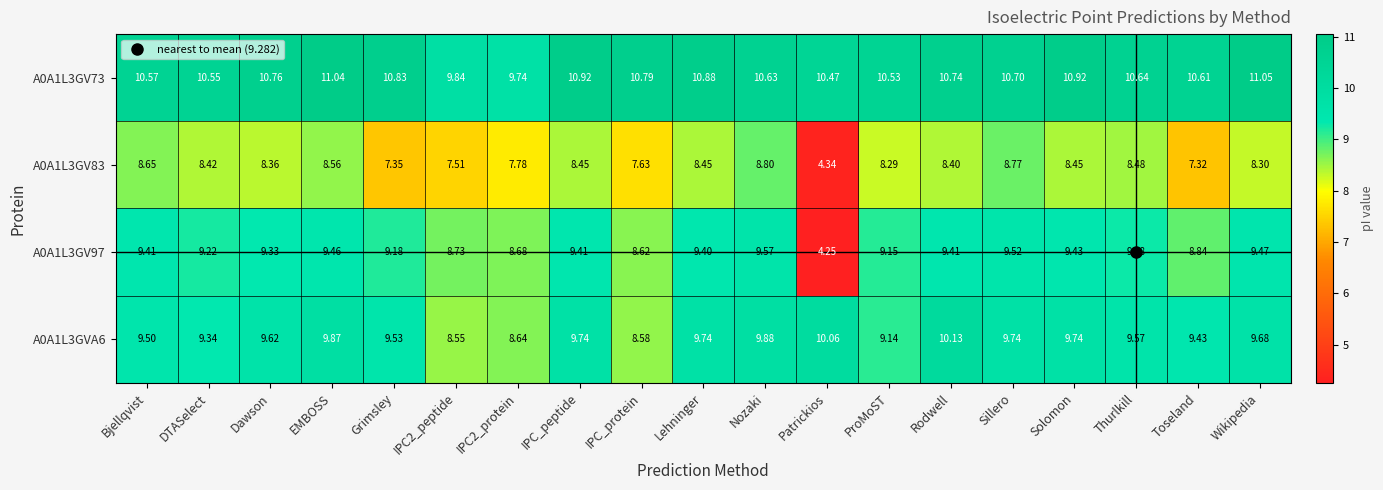

Between Nozaki and Wikipedia, which series saw the biggest shift?

A0A1L3GV83